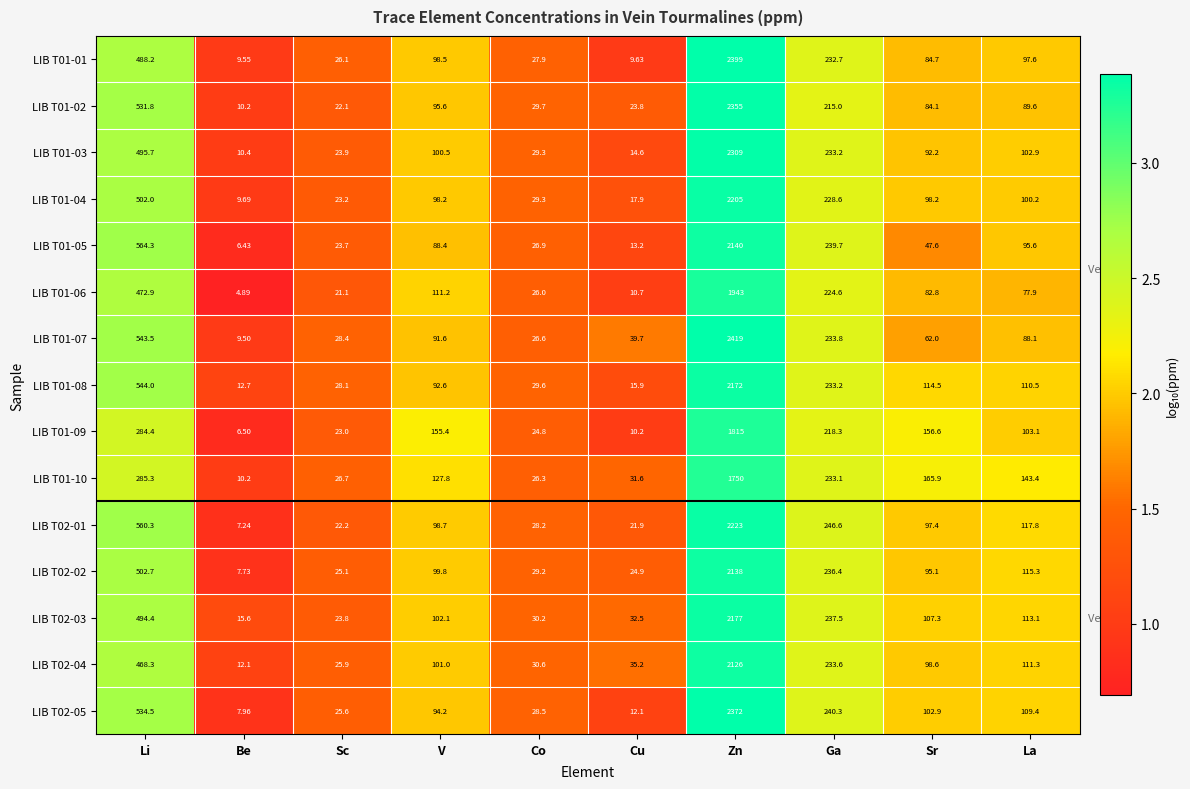

Is the value of LIB T01-05 at Ga greater than the value of LIB T02-05 at Sc?

Yes